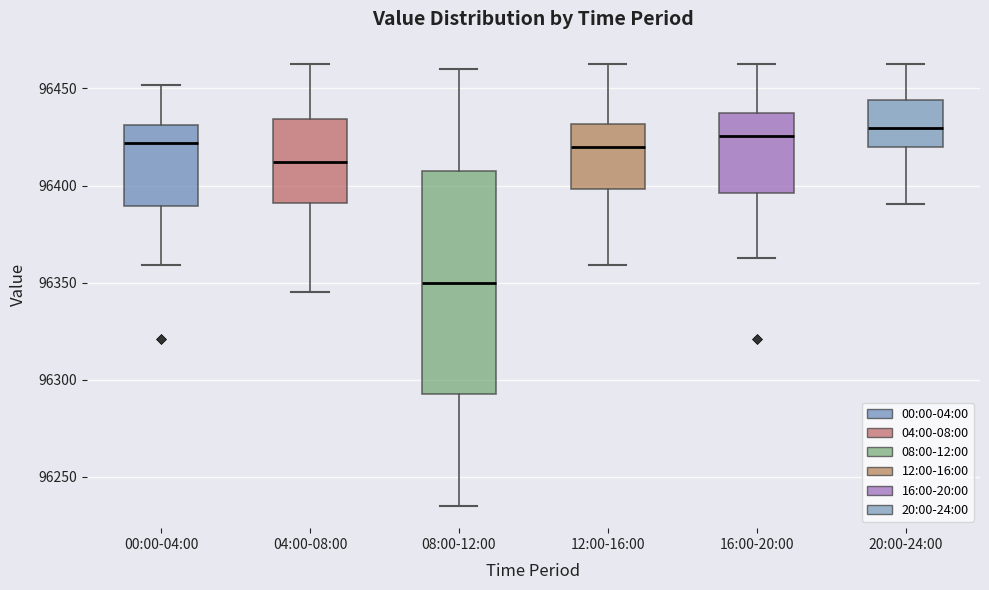

Which box's median line is the lowest?

08:00-12:00